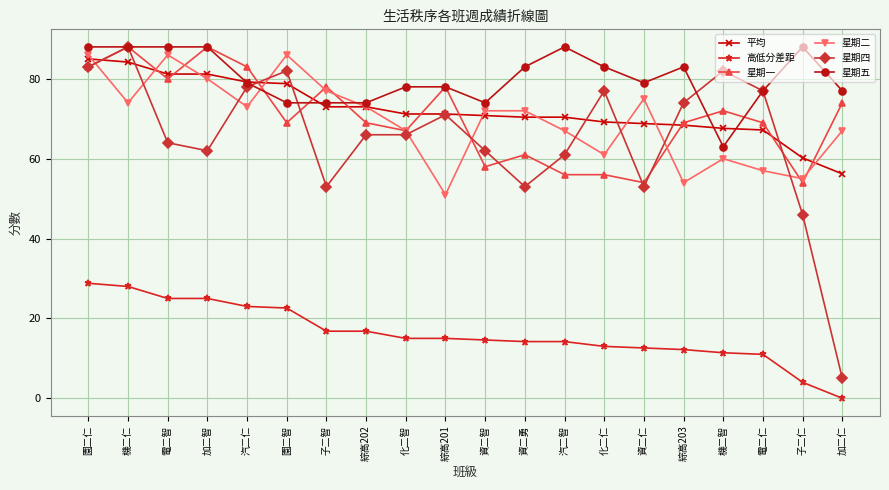

What is the maximum value for 平均?

85.0